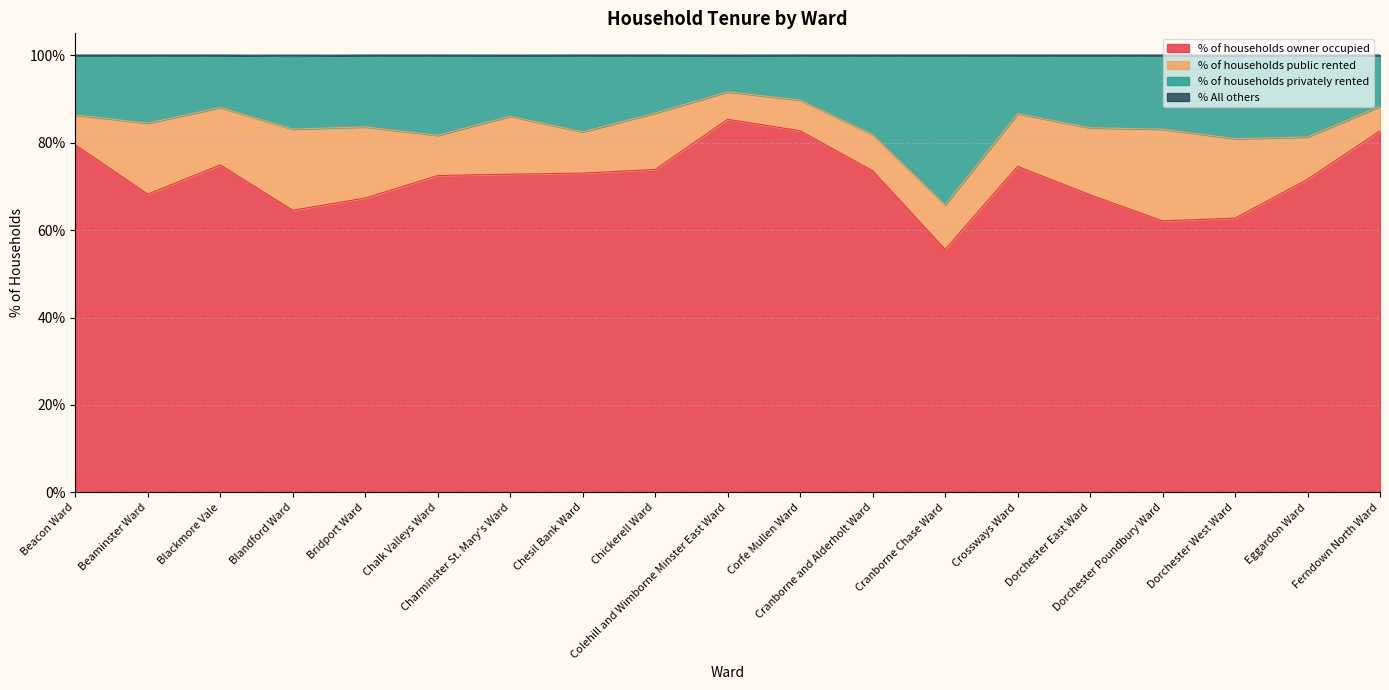

What is the highest value of the % of households owner occupied series?

85.3